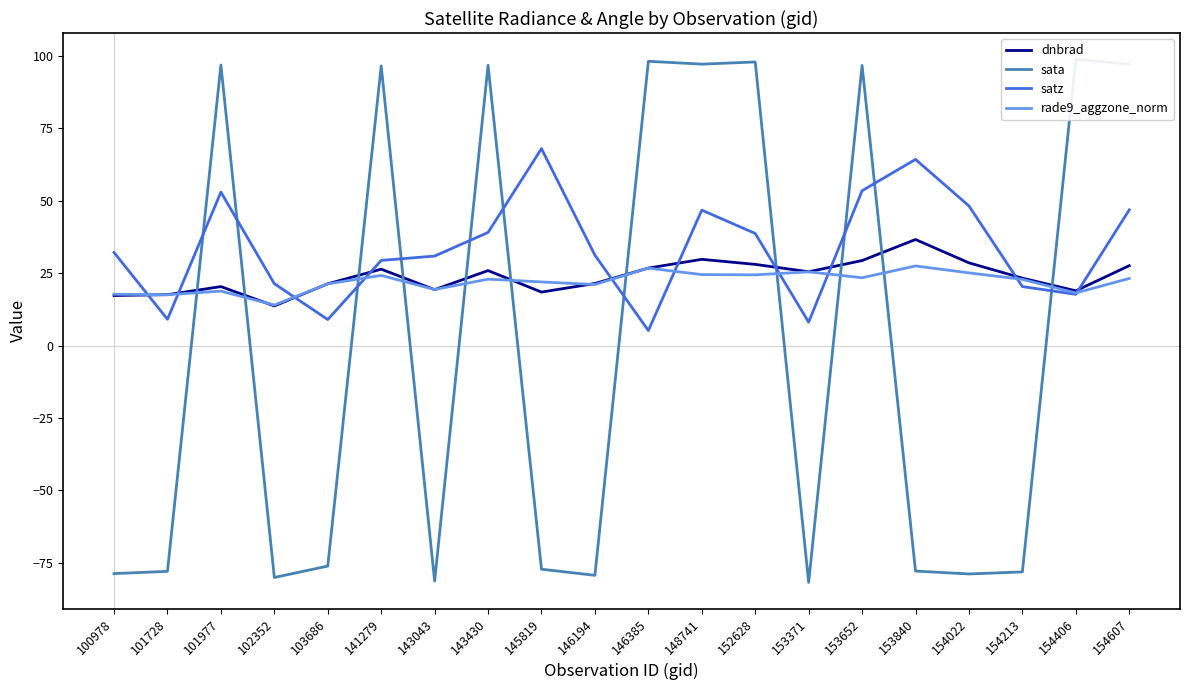

The value of satz at 153371 is 8.1. True or false?

True